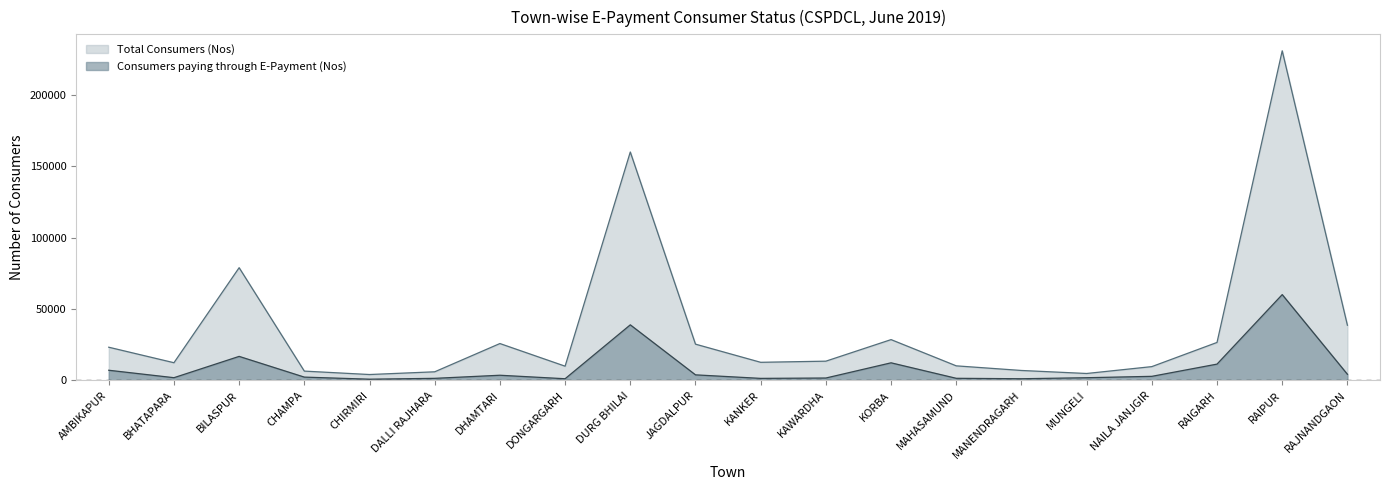

At which category is the sum across all series the highest?

RAIPUR